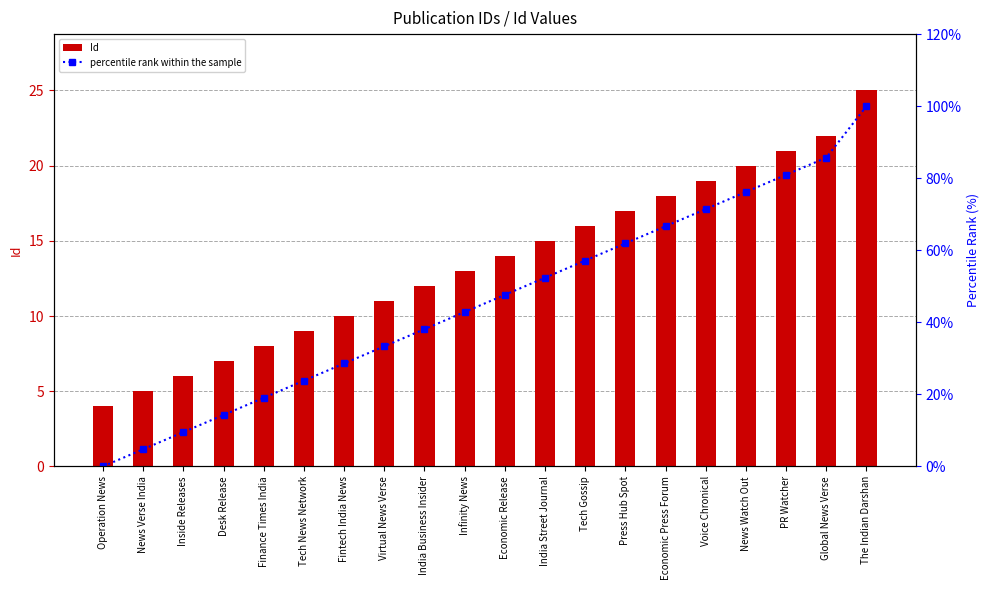

Which series has the largest range (max minus min)?

percentile rank within the sample